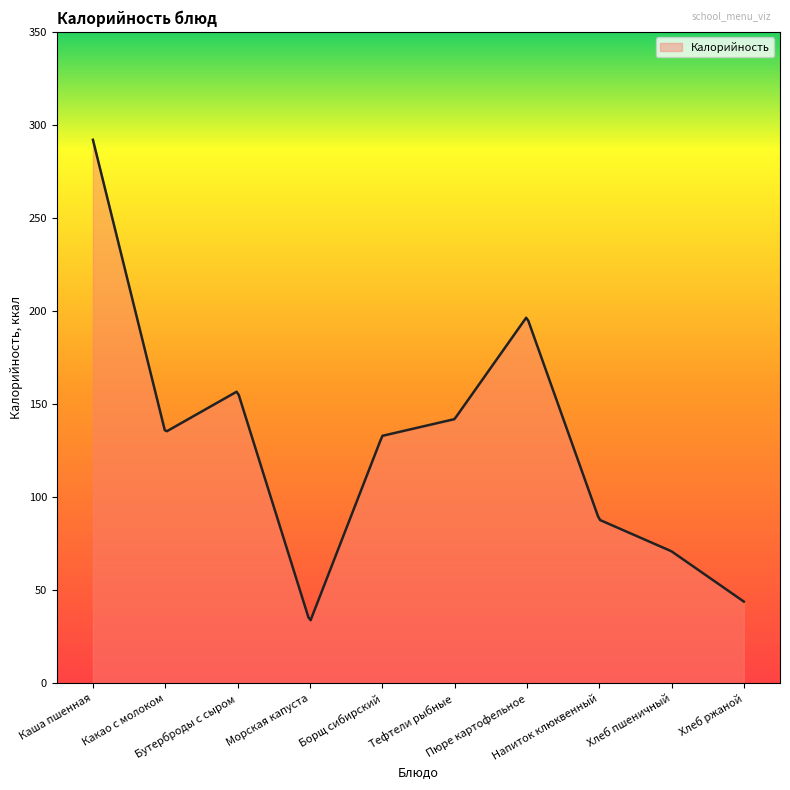

What is the maximum value shown in the chart?

292.0